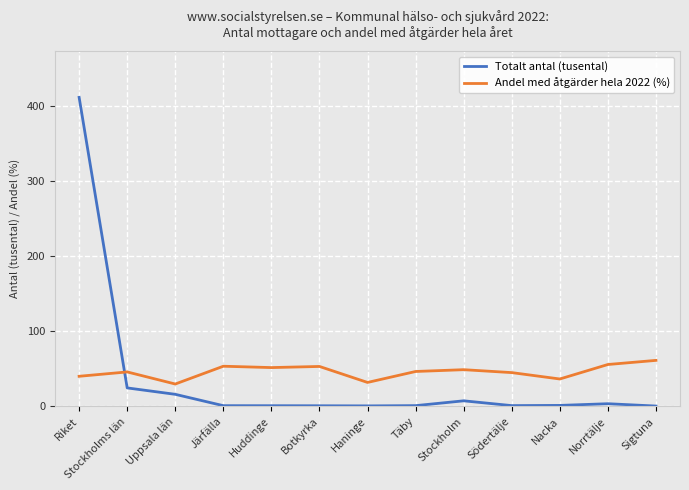

What is the sum of the Andel med åtgärder hela 2022 (%) values at Stockholm and Täby?

95.6